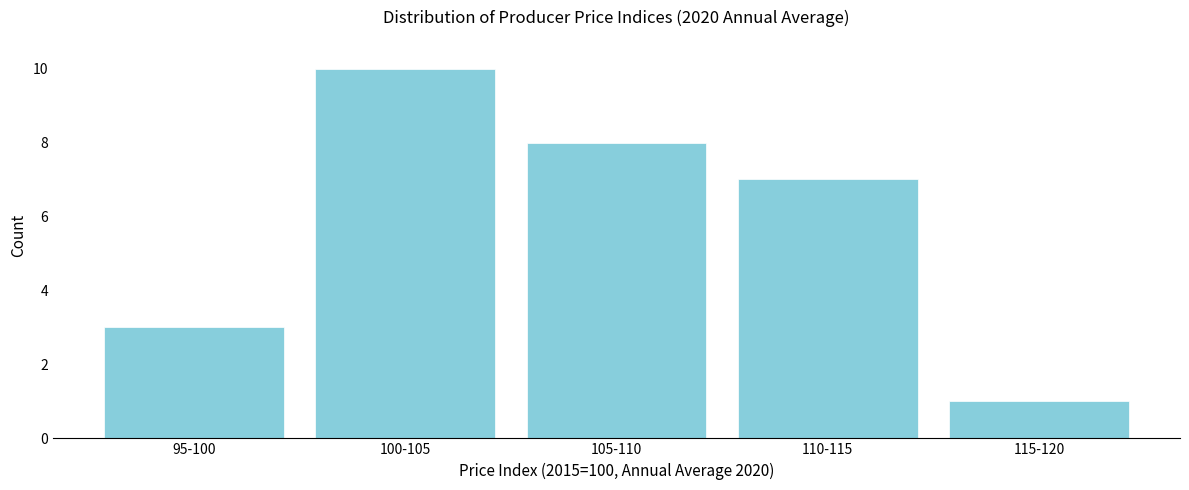

Reading left to right, what are all the values shown in this chart?

95-100=3	100-105=10	105-110=8	110-115=7	115-120=1